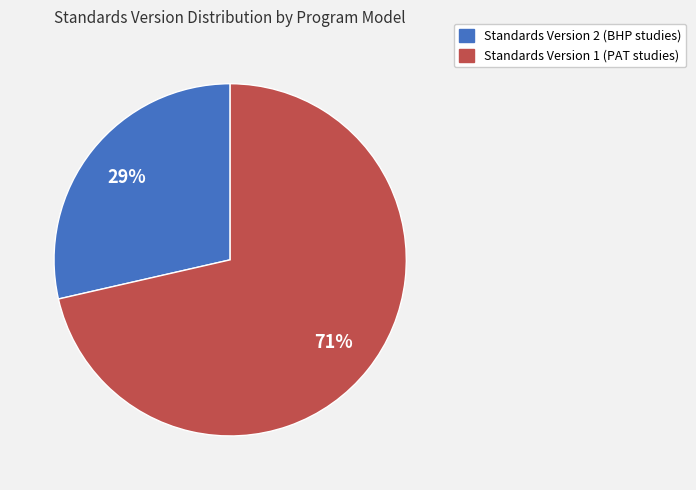

Count the number of slices in the pie.

2